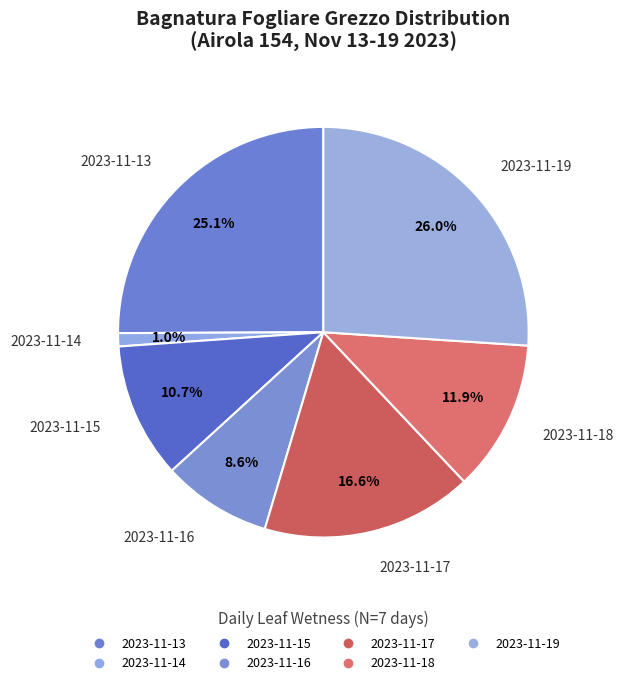

To the nearest percent, what is the difference between the 2023-11-14 and 2023-11-17 slice percentages?

16%